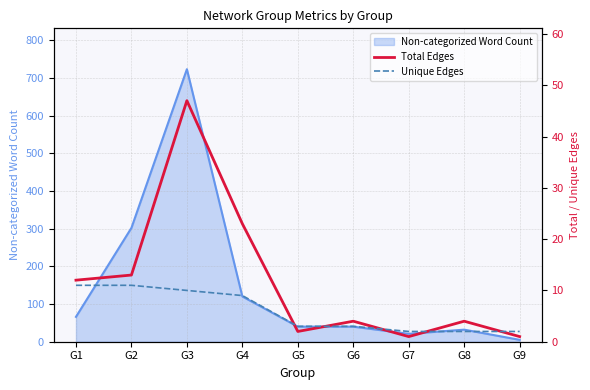

Which series has the widest spread of values?

Total Edges